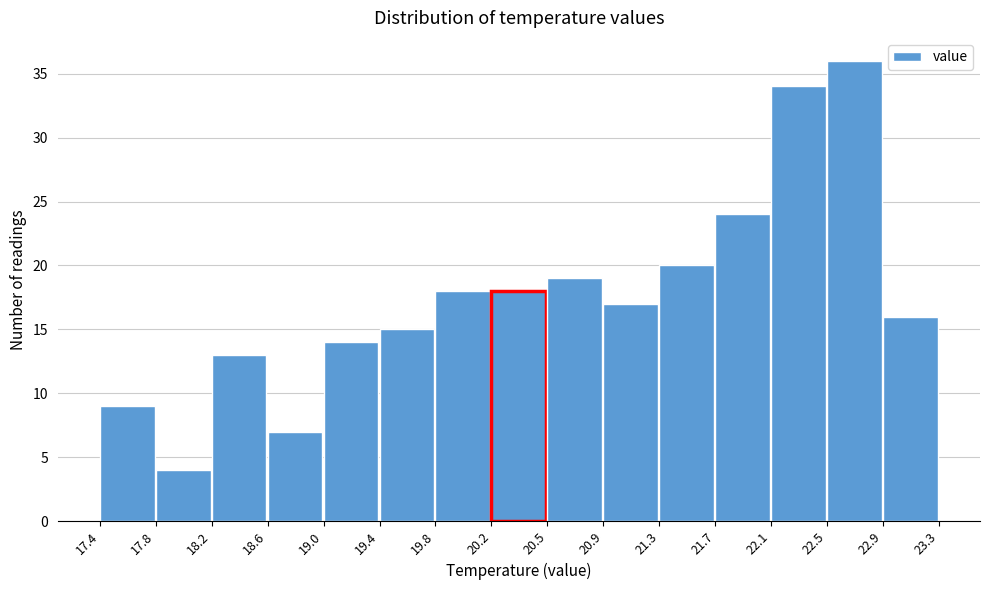

What is the height of the bar covering 22.1 to 22.5 on the x-axis? The values are not printed on the chart, so give them approximately, as read against the axis.

34